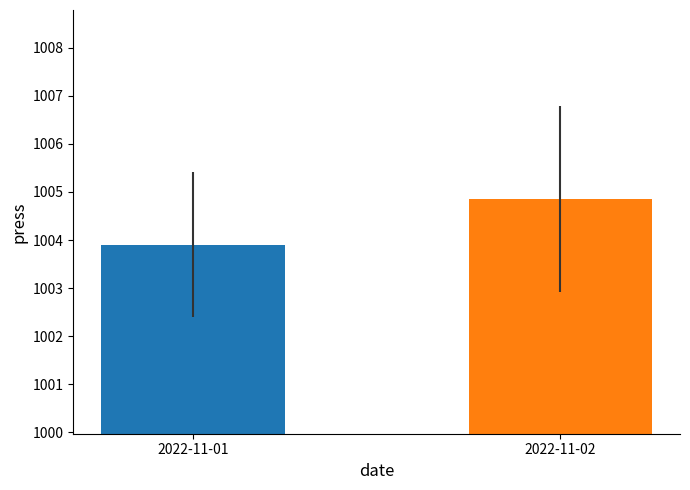

The chart shows a value of 1334.3 at 2022-11-02. True or false?

False